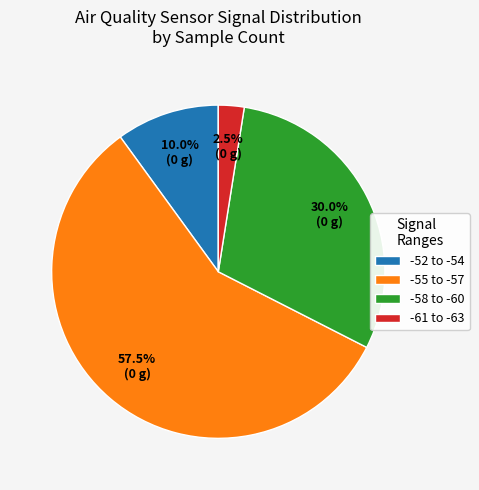

Count the number of slices in the pie.

4